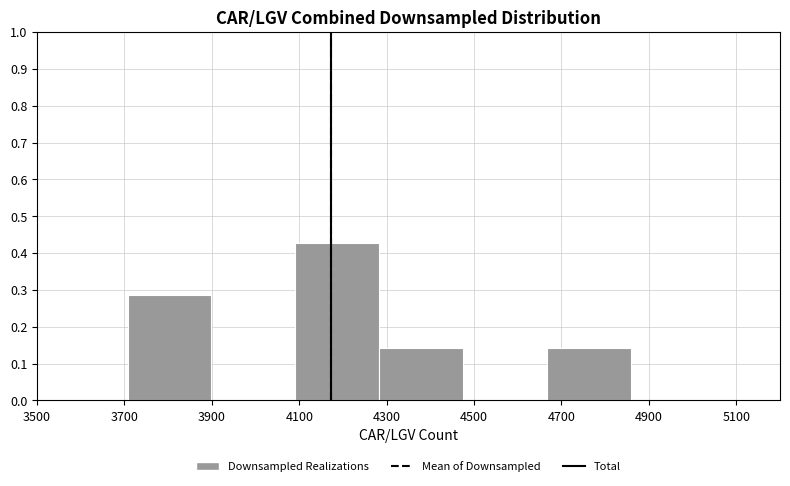

Over which range of the x-axis is the bar tallest?

4100 to 4280